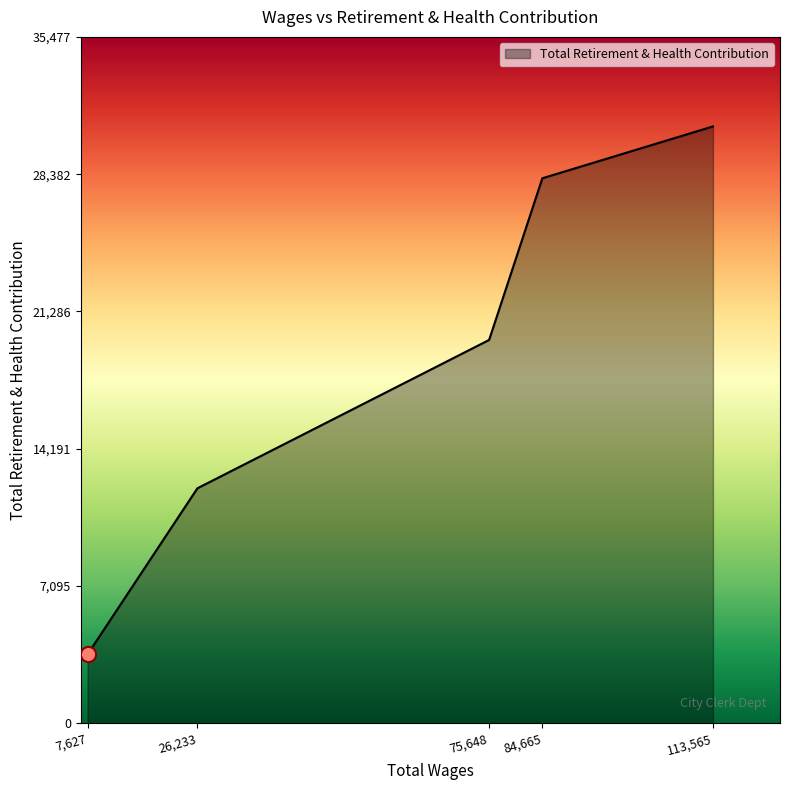

Between 26,233 and 84,665, which is larger?

84,665